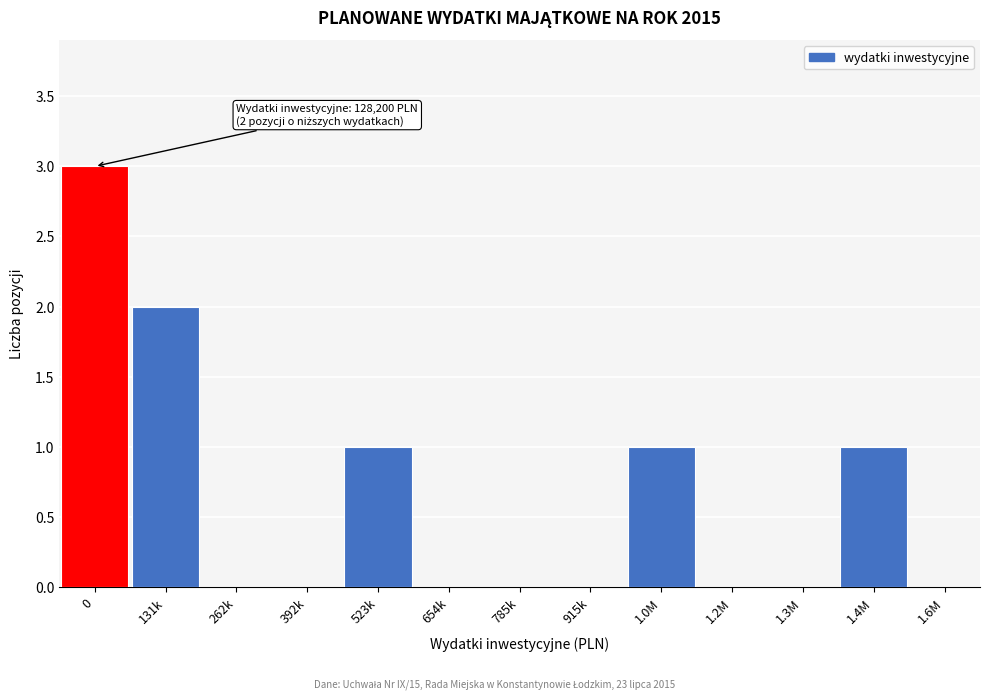

Reading left to right, extract all data points from this chart.

0=3	131k=2	262k=0	392k=0	523k=1	654k=0	785k=0	915k=0	1.0M=1	1.2M=0	1.3M=0	1.4M=1	1.6M=0